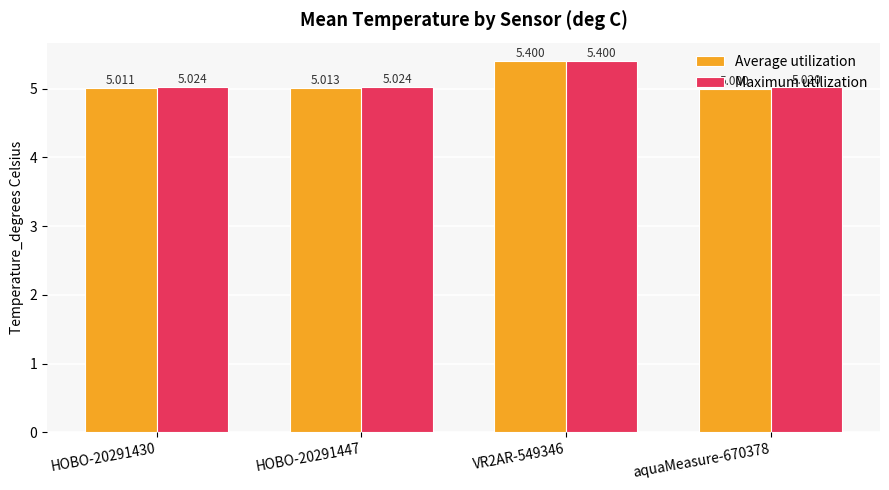

True or false: Maximum utilization has a value of 5.0 at HOBO-20291447.

True